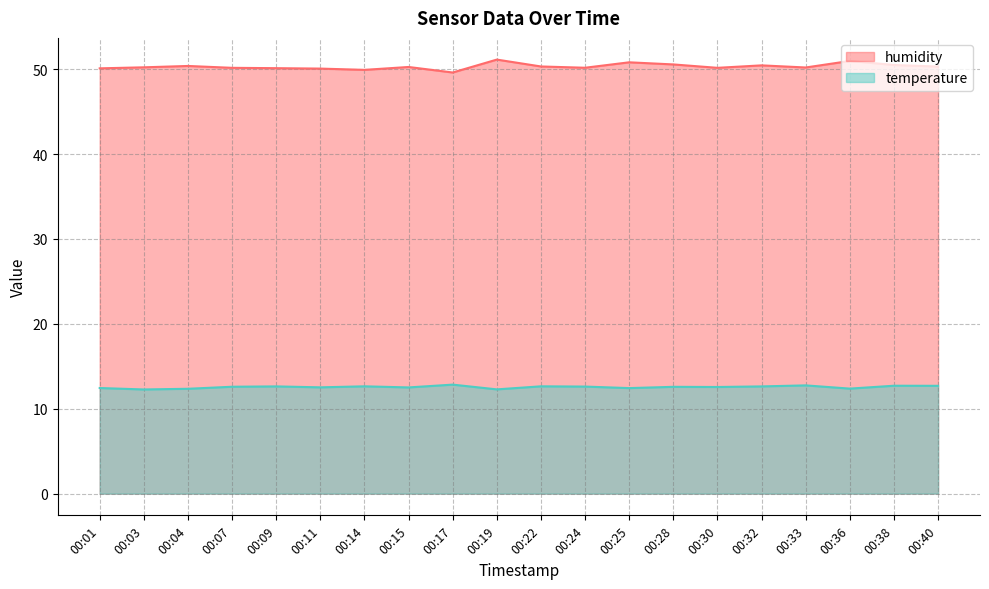

True or false: humidity and temperature intersect in this chart.

False